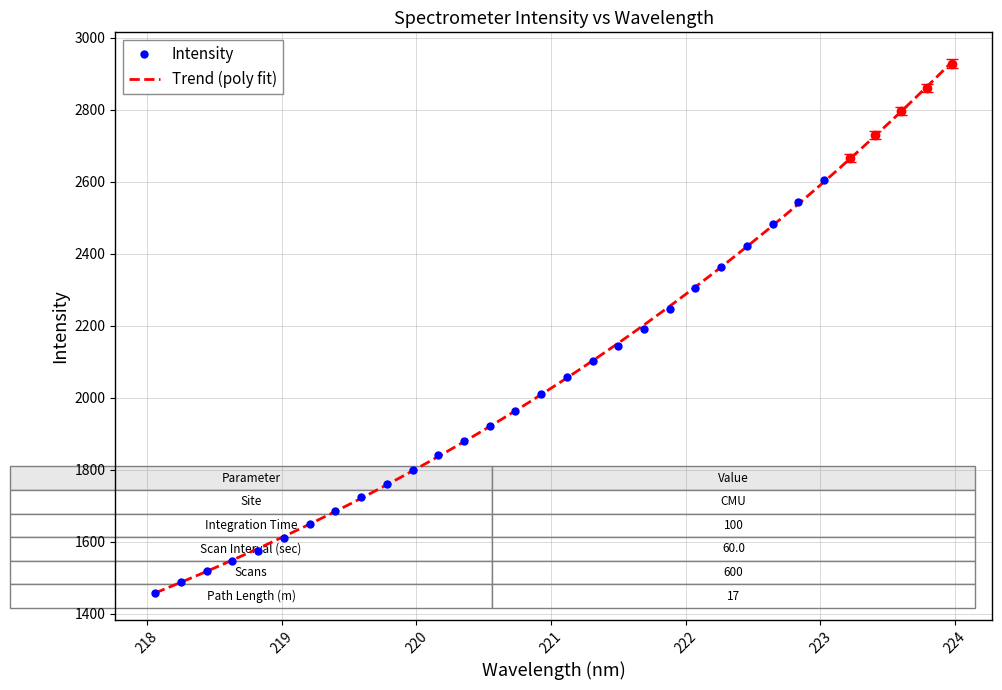

How many lines are shown in the chart?

1